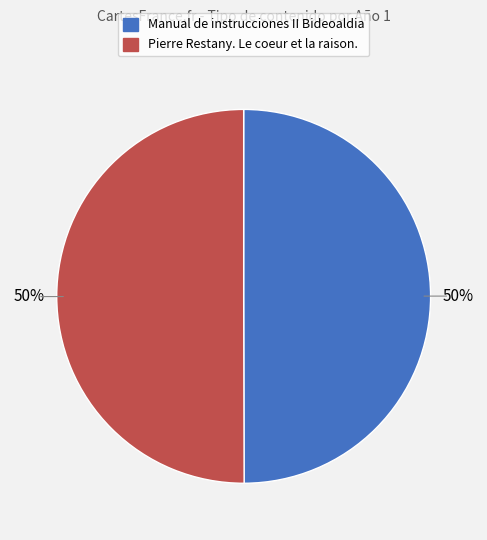

Is it true that Pierre Restany. Le coeur et la raison. is 38% of the pie?

False